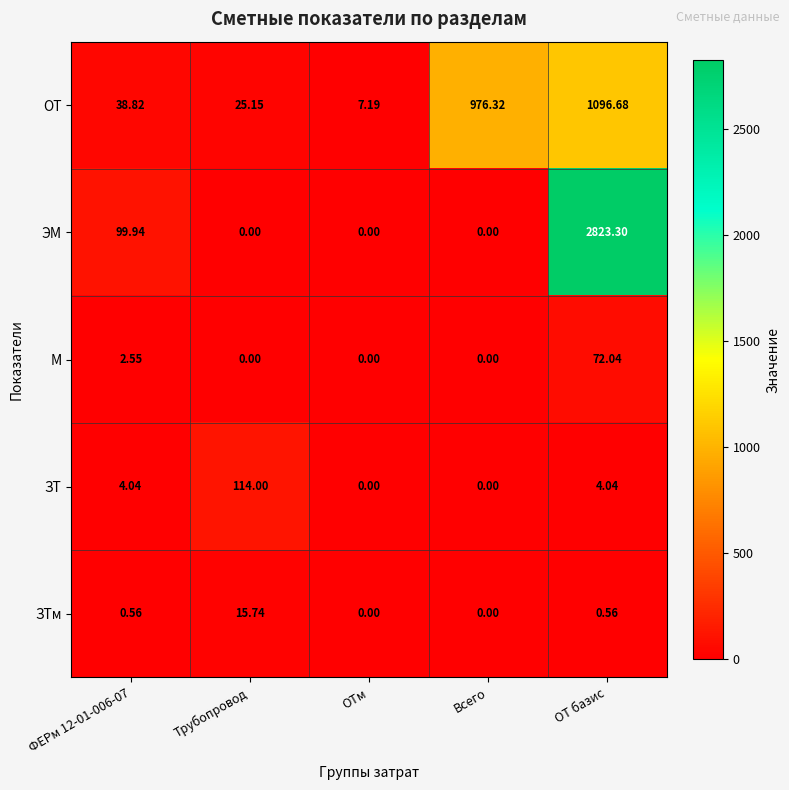

What is the difference between the highest and lowest values at ОТм?

7.2